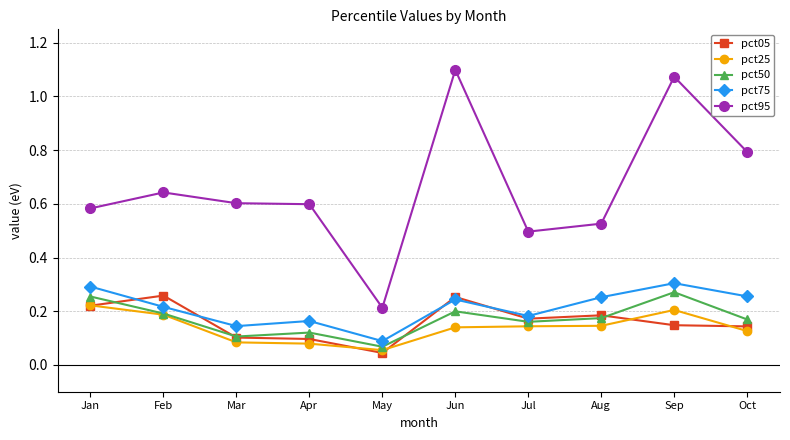

Is the value of pct50 at May greater than the value of pct25 at Feb?

No